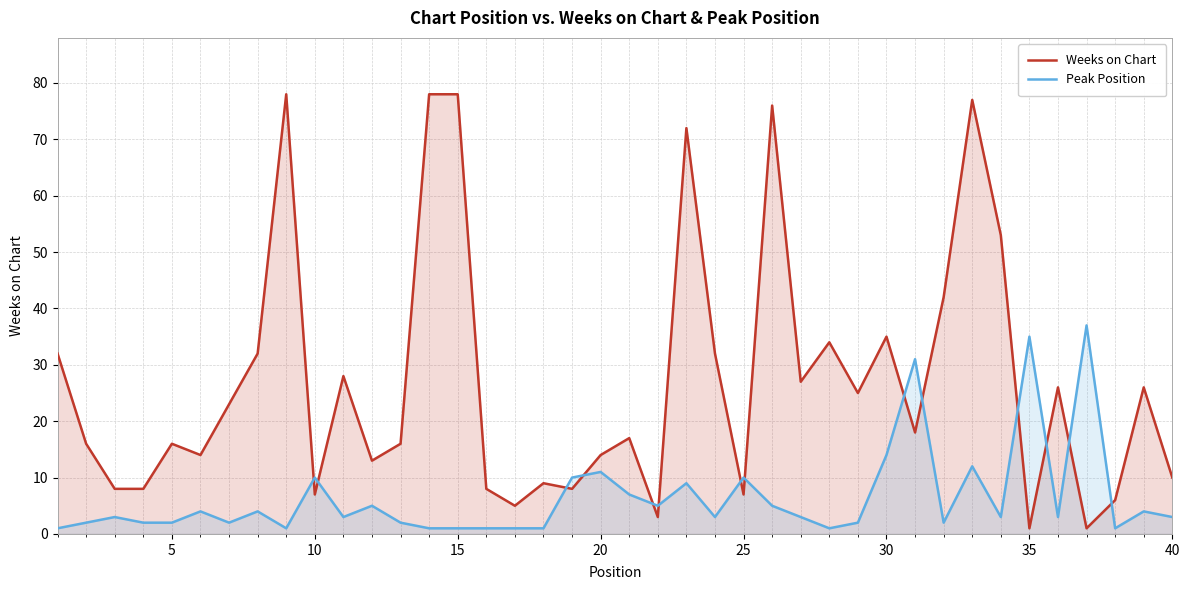

What are all the series names shown in the legend?

Weeks on Chart, Peak Position